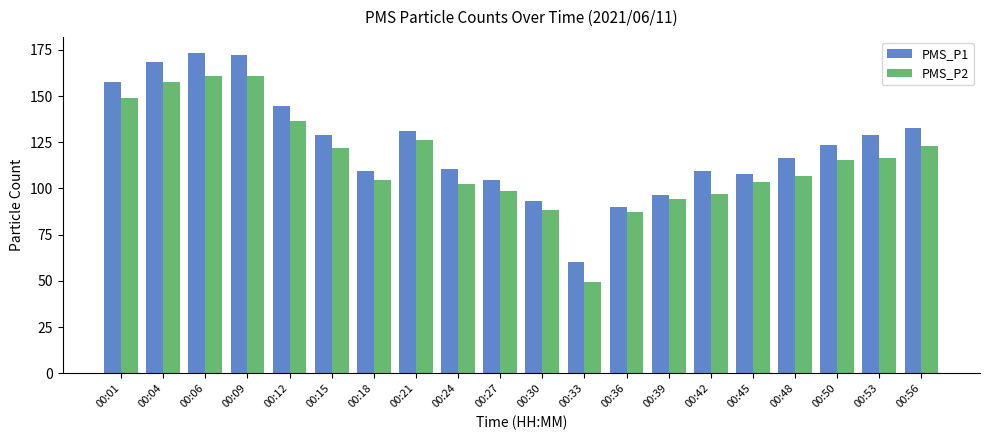

Which series has the largest total across all categories?

PMS_P1